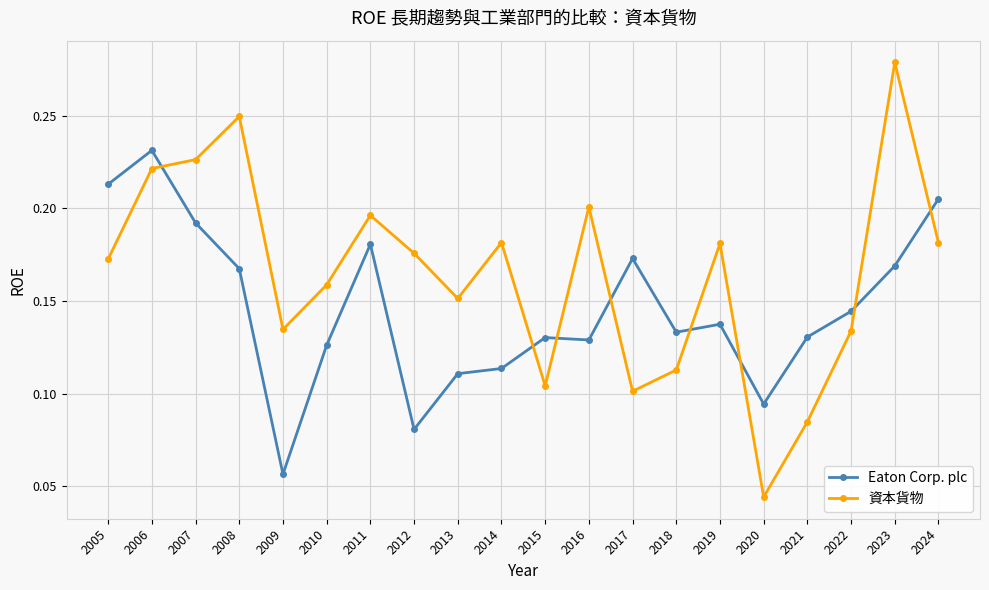

The value of Eaton Corp. plc at 2013 is 0.1. True or false?

True